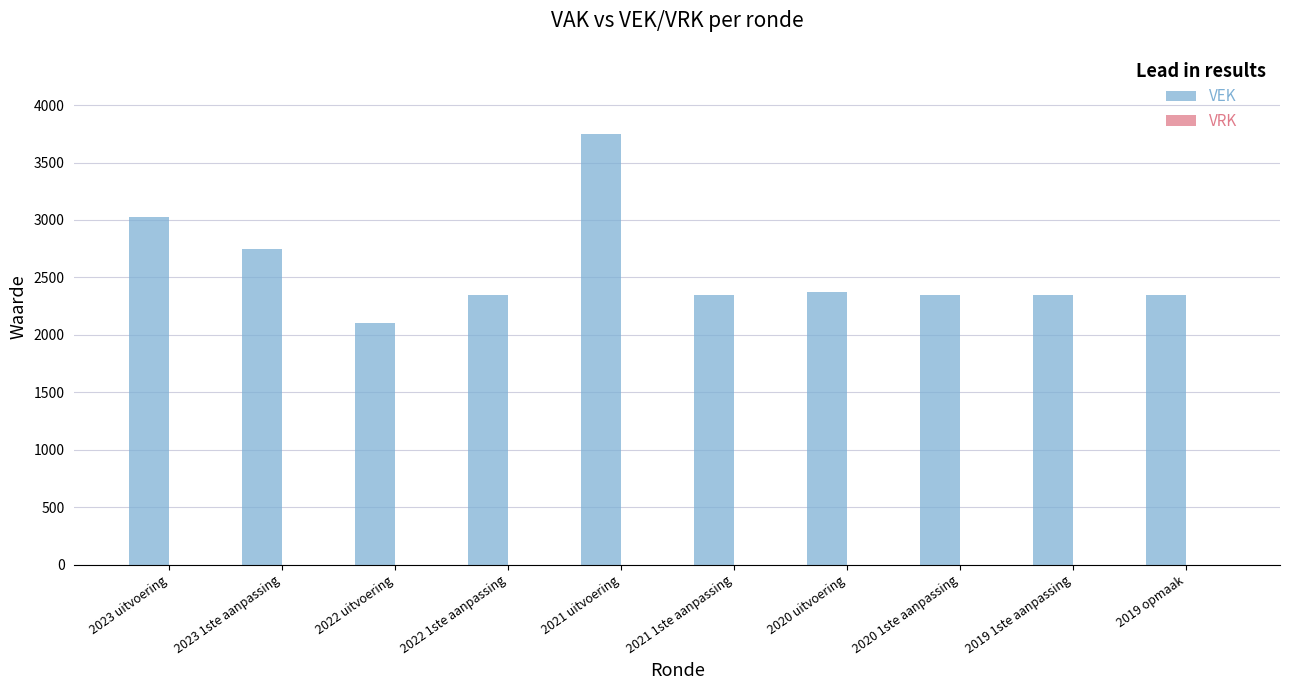

Reading left to right, list all the values displayed in this chart.

2023 uitvoering=3028	2023 1ste aanpassing=2747	2022 uitvoering=2103	2022 1ste aanpassing=2347	2021 uitvoering=3748	2021 1ste aanpassing=2347	2020 uitvoering=2370	2020 1ste aanpassing=2347	2019 1ste aanpassing=2347	2019 opmaak=2347